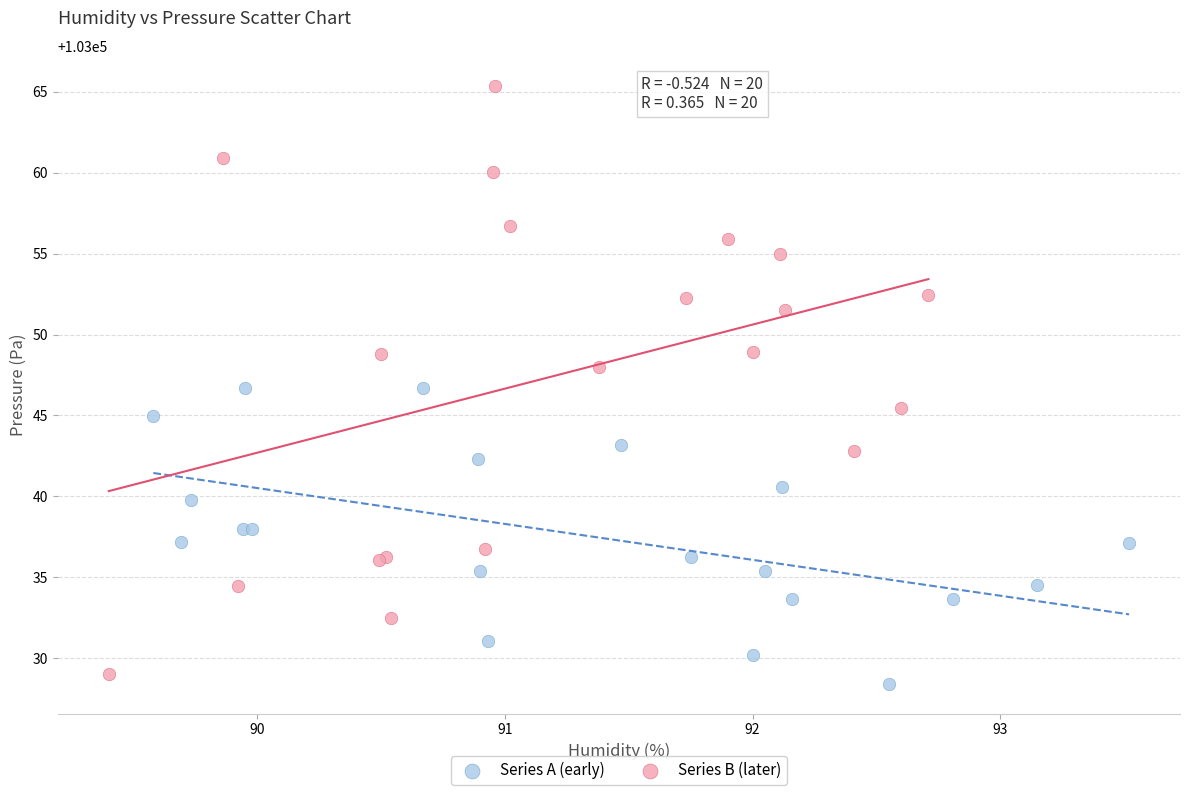

Which series reaches the maximum Y coordinate?

Series B (later)